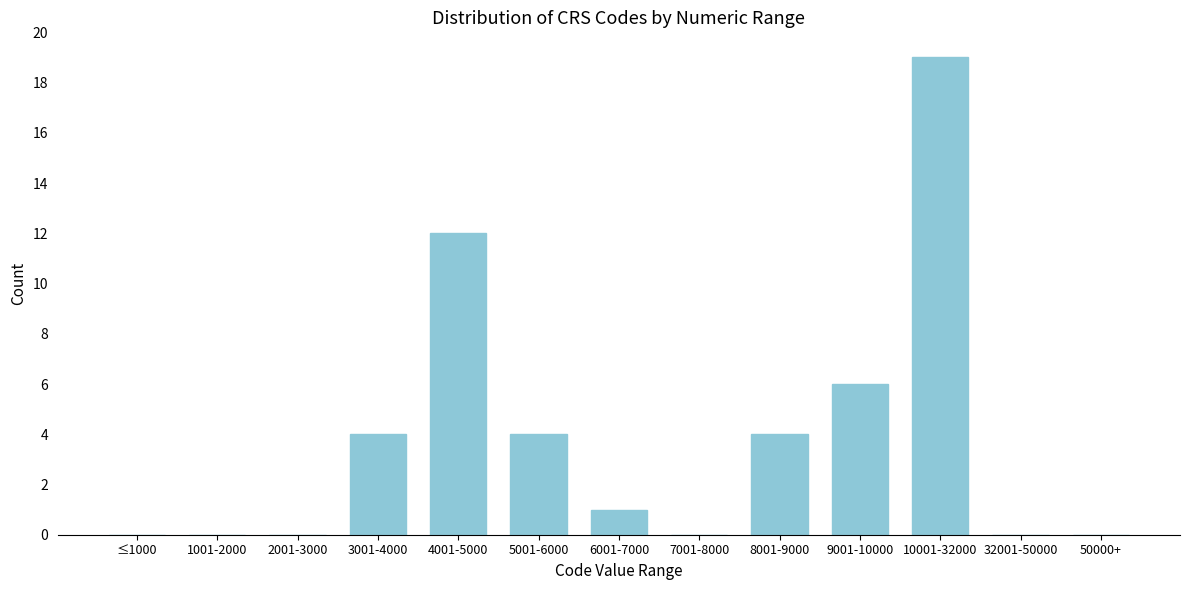

Reading left to right, list all the values displayed in this chart.

≤1000=0	1001-2000=0	2001-3000=0	3001-4000=4	4001-5000=12	5001-6000=4	6001-7000=1	7001-8000=0	8001-9000=4	9001-10000=6	10001-32000=19	32001-50000=0	50000+=0